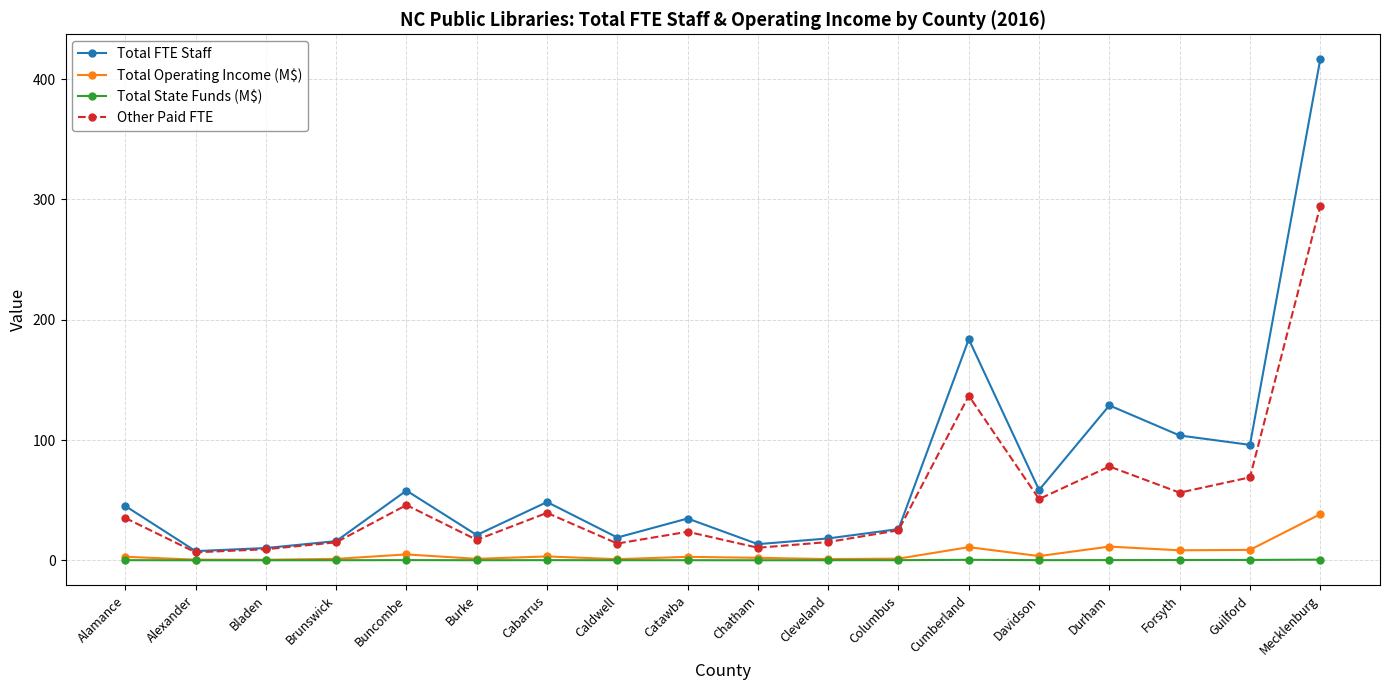

What is the average value of the Total State Funds (M$) series?

0.2